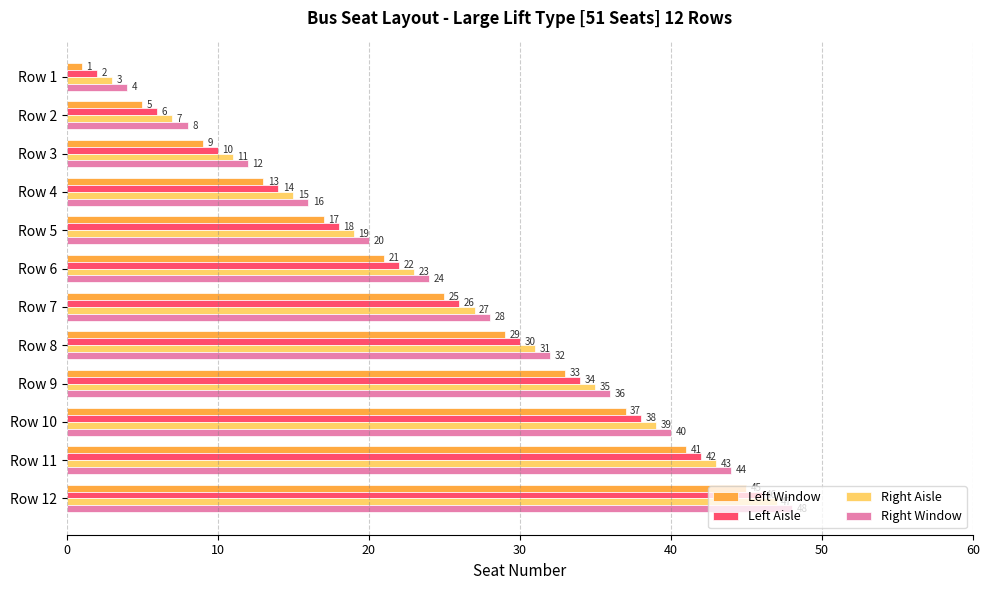

What is the difference between the maximum and second lowest values in the Left Aisle series?

40